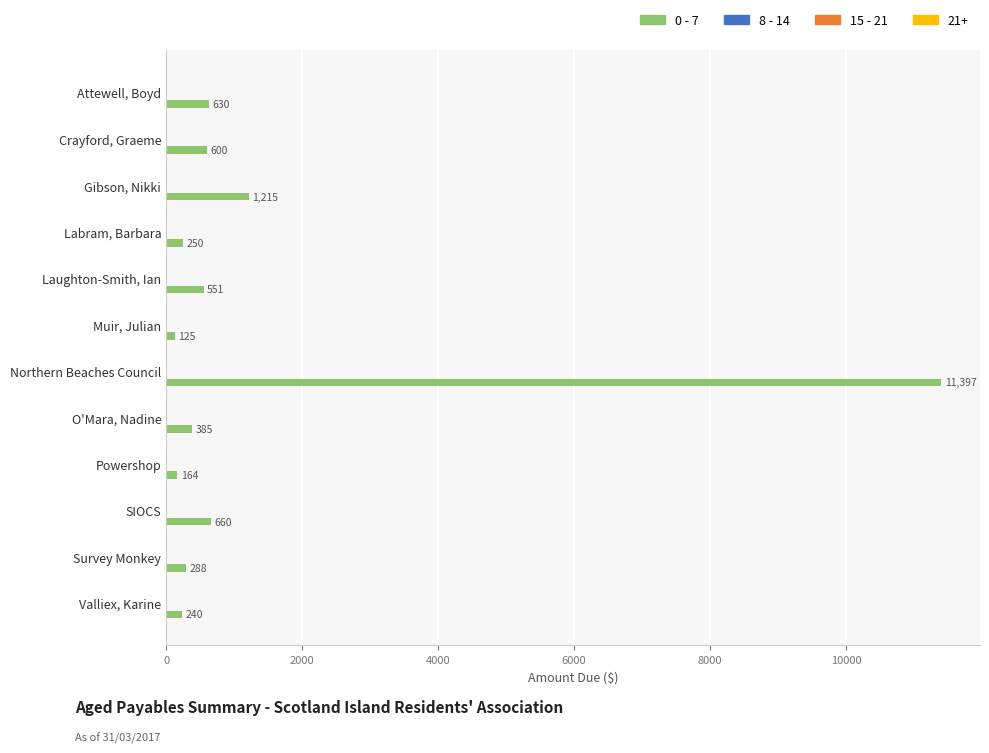

Rank the categories by value from lowest to highest.

Muir, Julian, Powershop, Valliex, Karine, Labram, Barbara, Survey Monkey, O'Mara, Nadine, Laughton-Smith, Ian, Crayford, Graeme, Attewell, Boyd, SIOCS, Gibson, Nikki, Northern Beaches Council